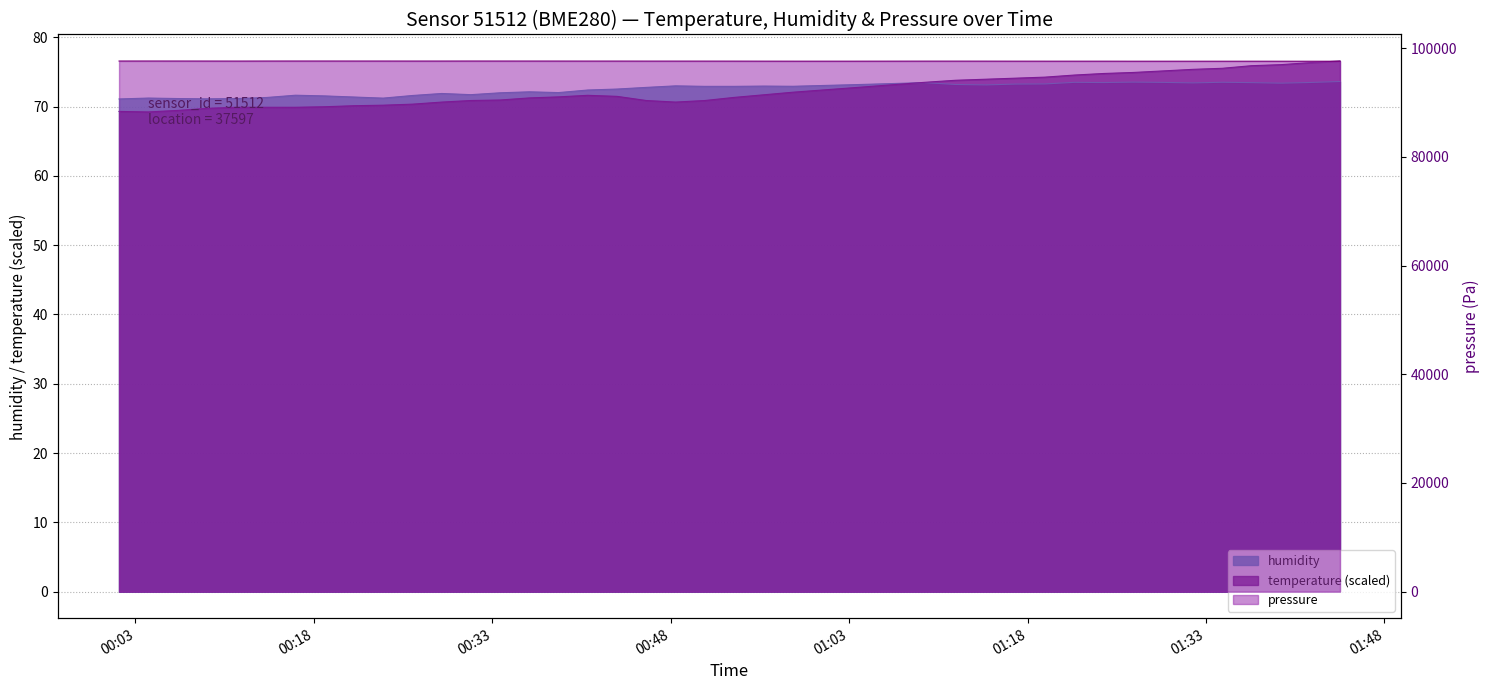

True or false: humidity has more than 2 points higher than both neighbors.

True